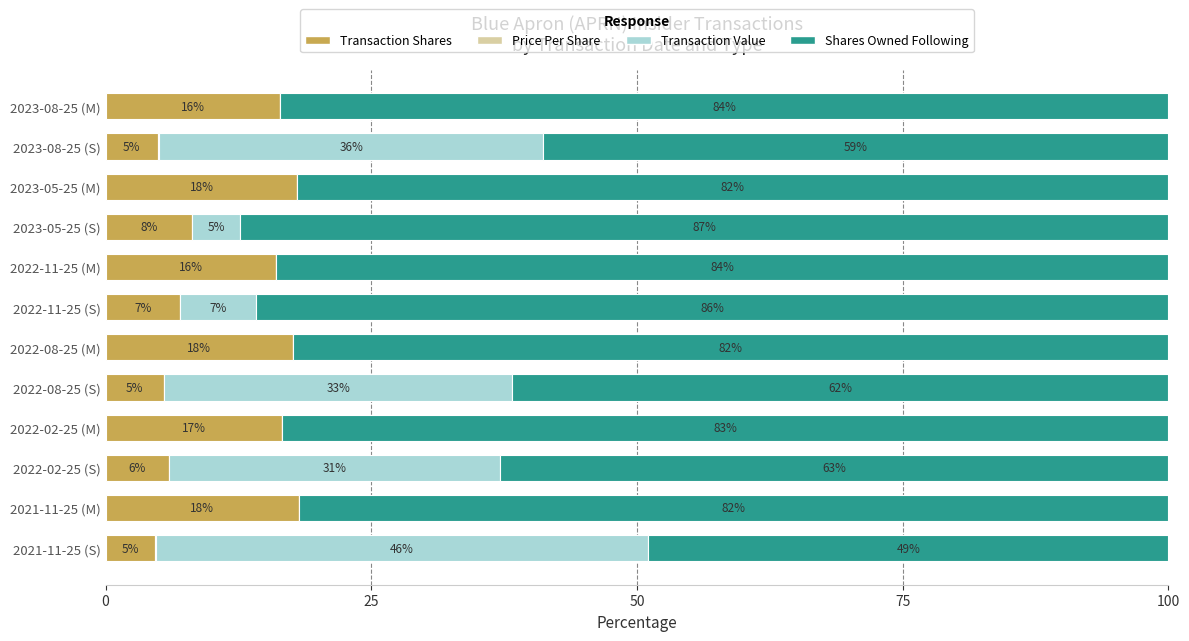

What is the total value across all series at 2023-05-25 (M)?

100.0